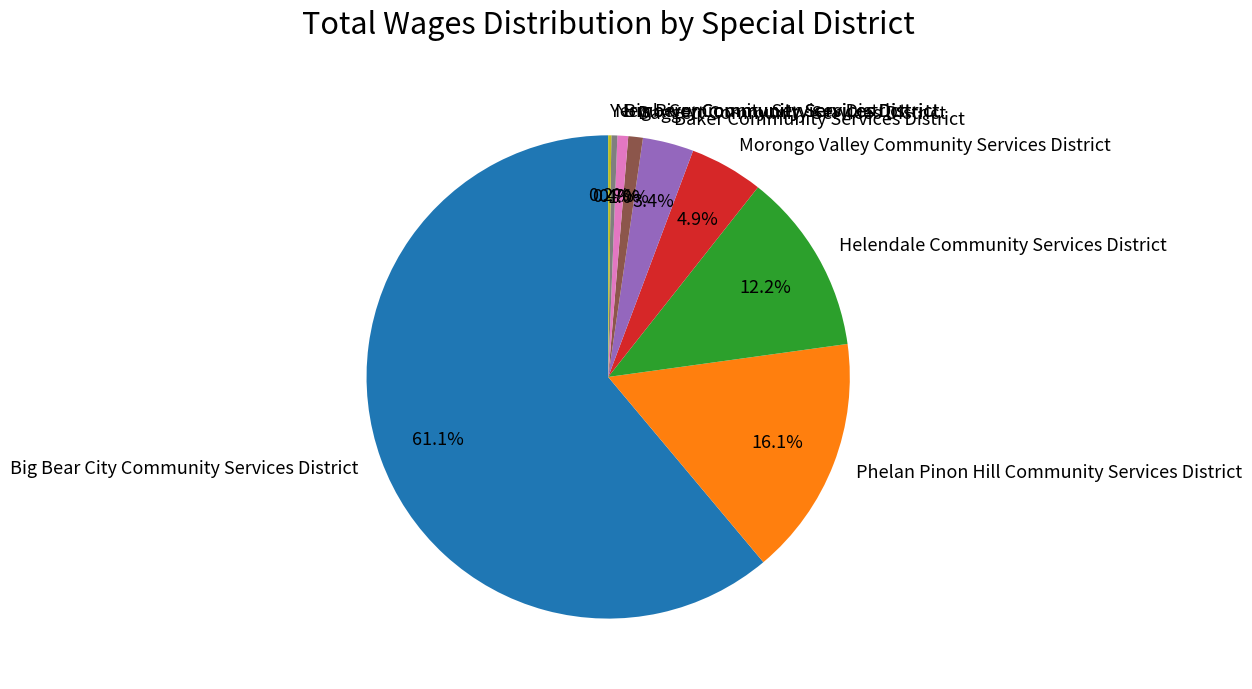

Is it true that Big Bear City Community Services District is 55% of the pie?

False